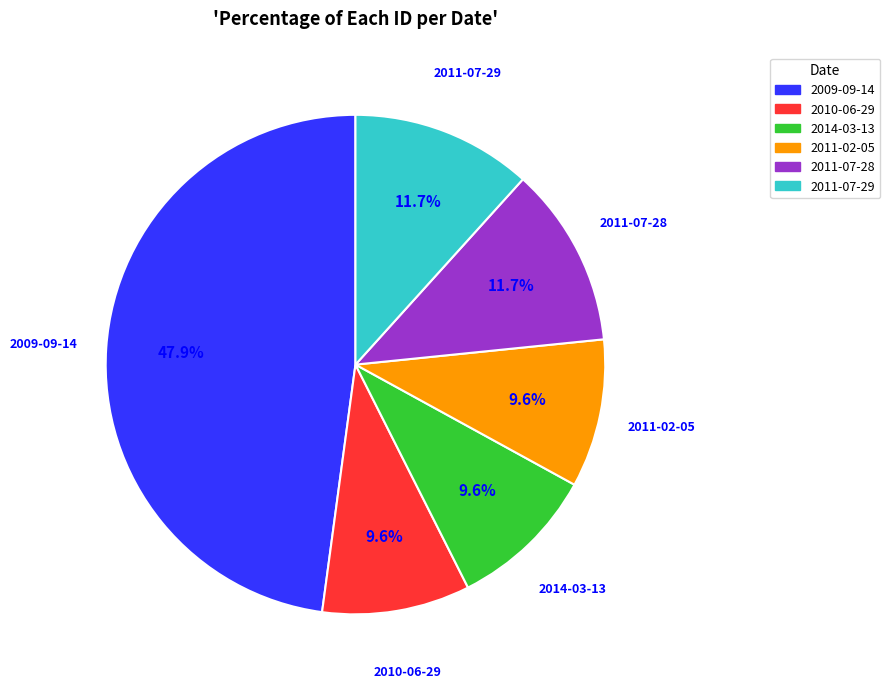

True or false: 2009-09-14 accounts for 21% of the total.

False